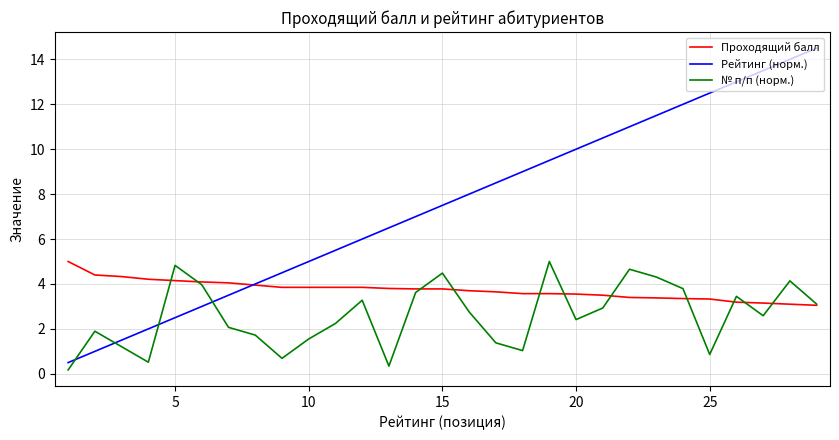

What is the maximum value shown in the chart?

14.5